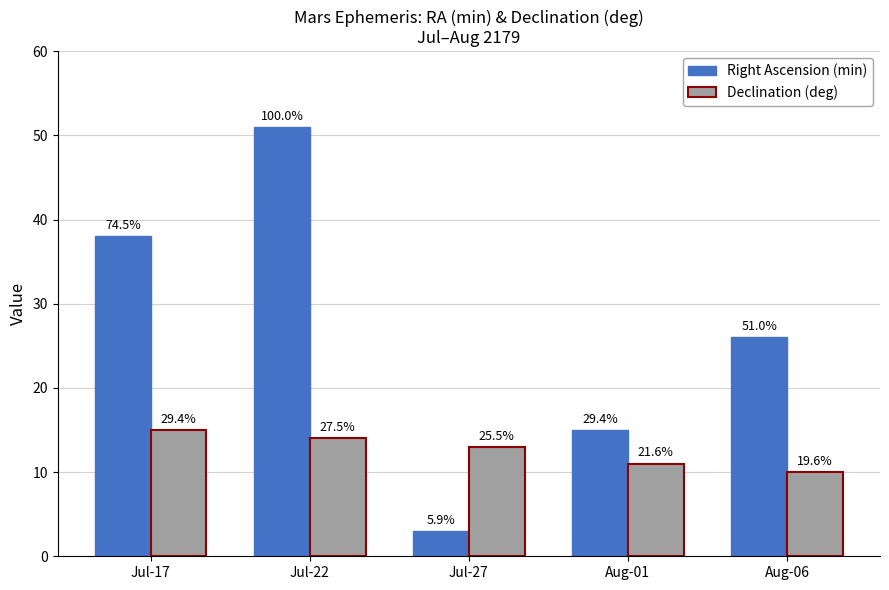

How many groups of bars are there?

5